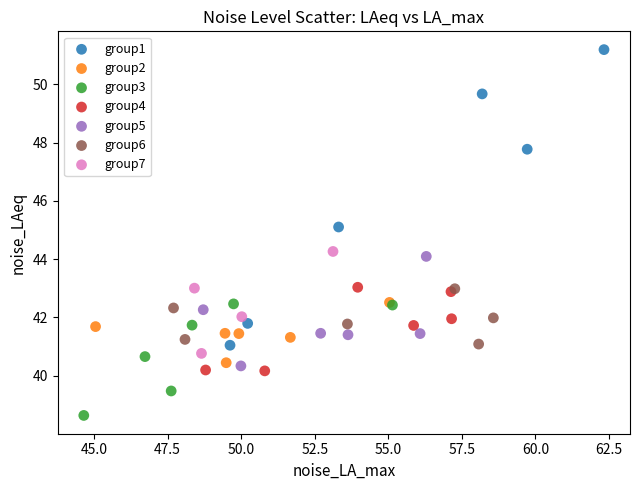

What are all the series names shown in the legend?

group1, group2, group3, group4, group5, group6, group7